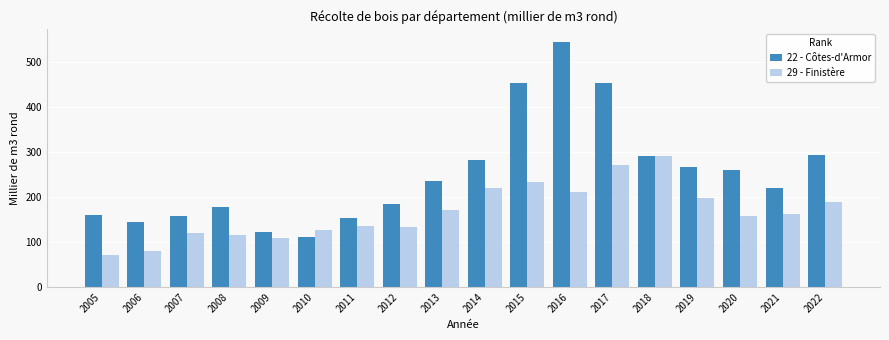

Rank the series by their maximum value, from lowest to highest.

29 - Finistère, 22 - Côtes-d'Armor